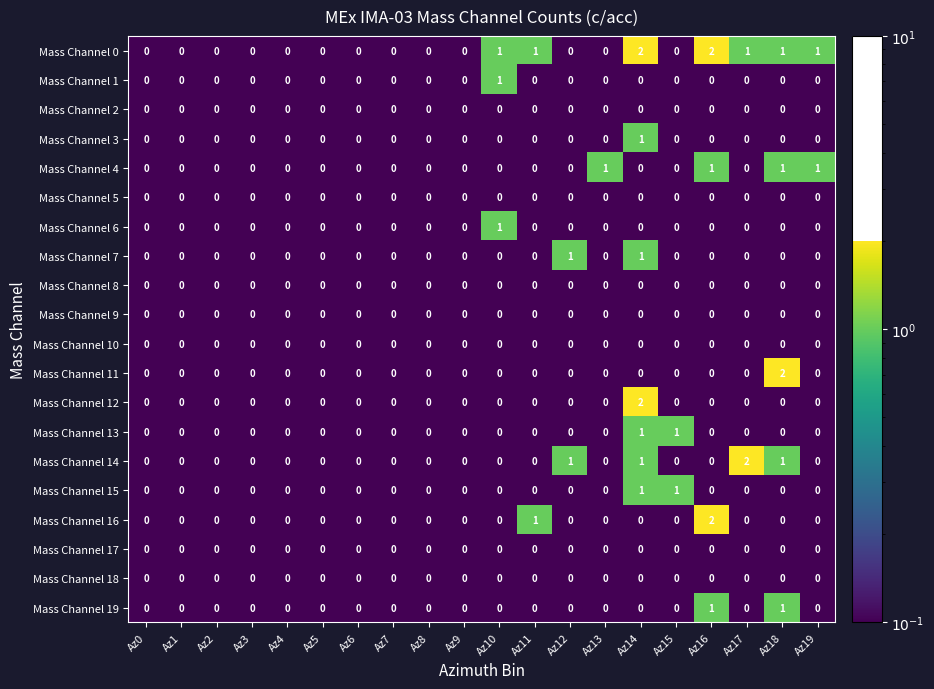

Which series has the largest total across all categories?

Mass Channel 0